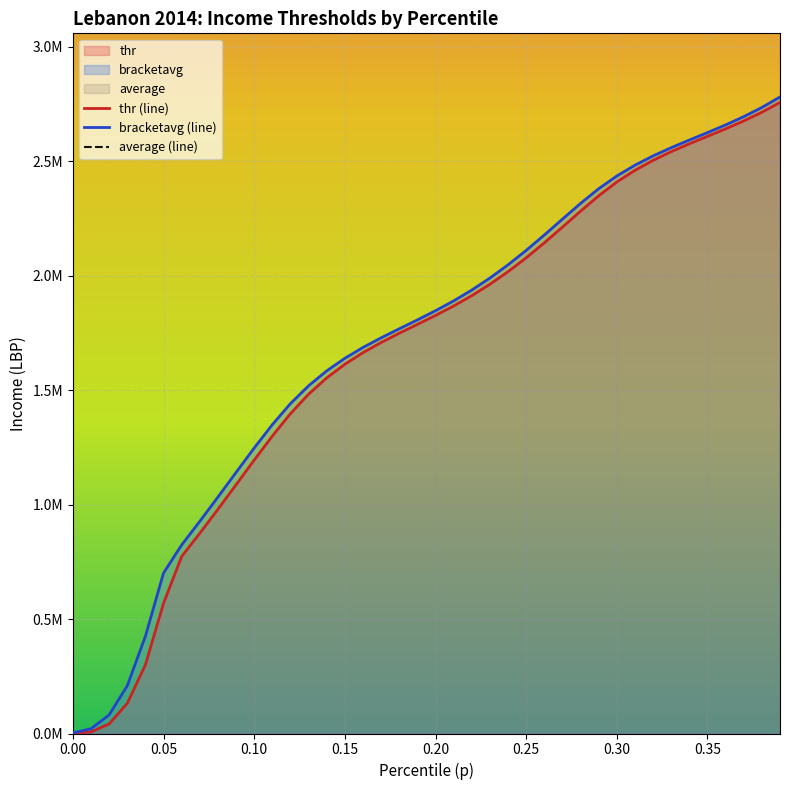

Count the number of data series in this chart.

3